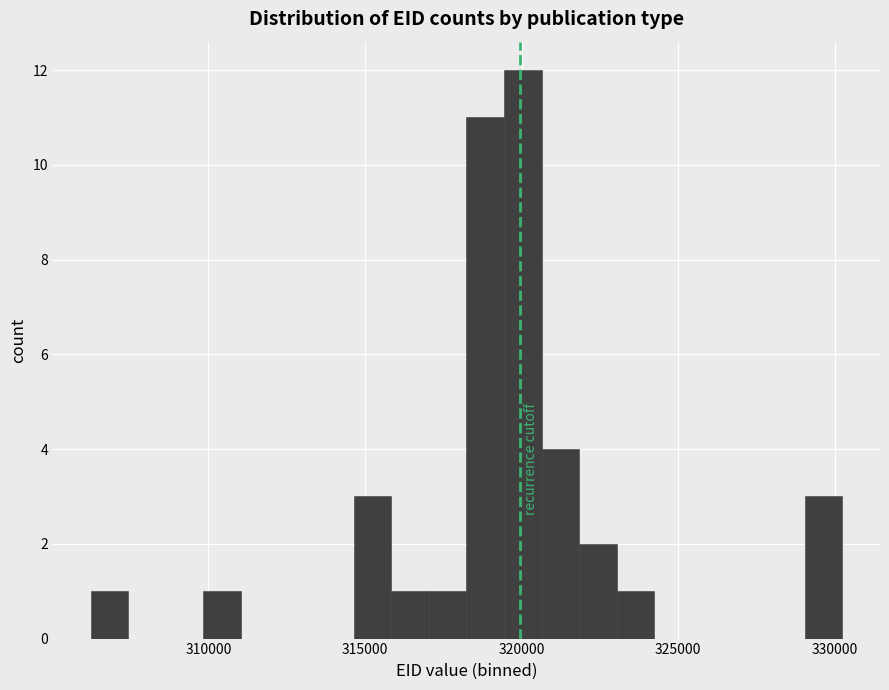

Read against the x-axis, roughly where is the centre of the tallest bar?

320000